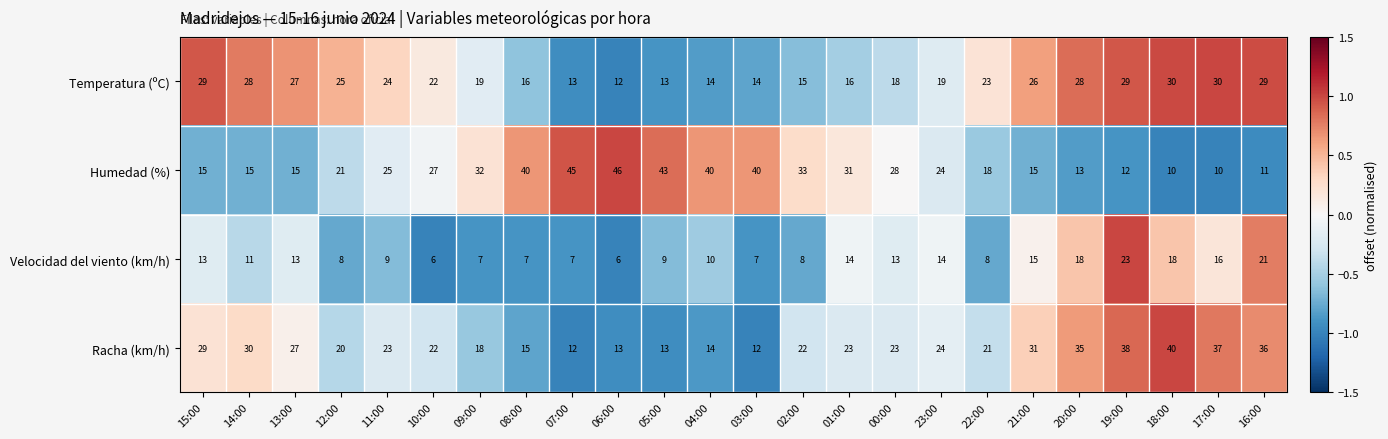

At which category is the sum across all series the highest?

19:00